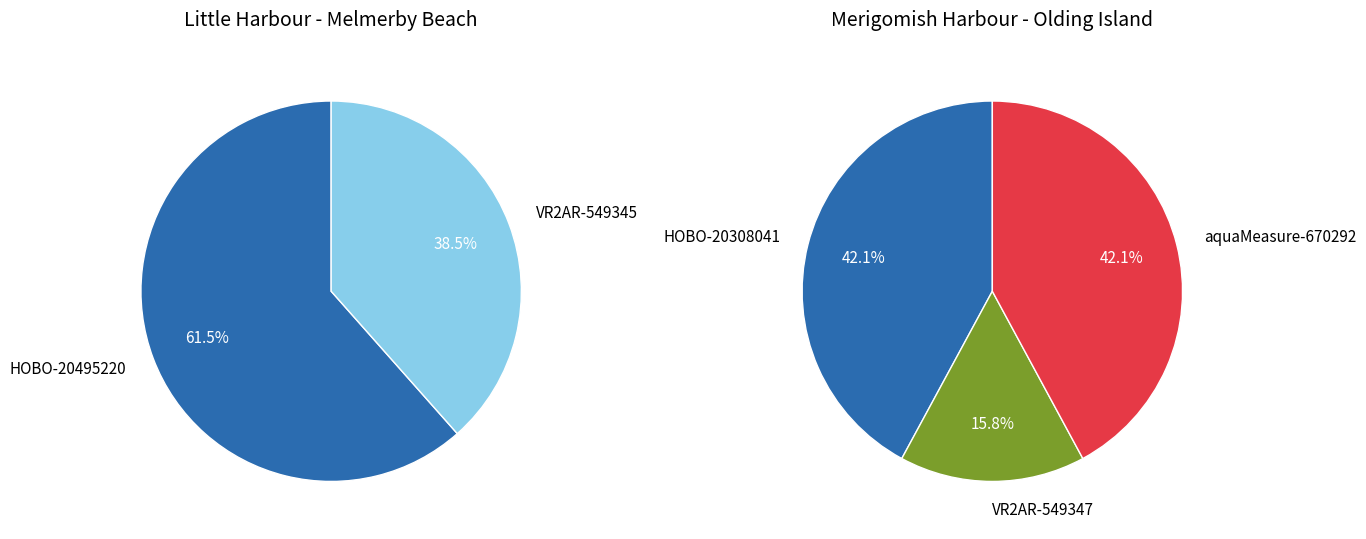

To the nearest percent, what portion does Little Harbour-Melmerby Beach represent?

51%